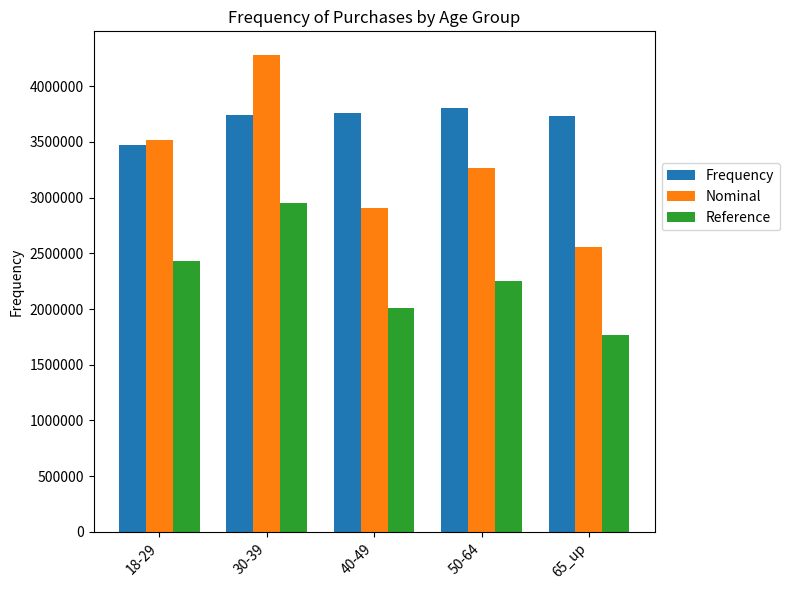

At which category is the sum across all series the highest?

30-39